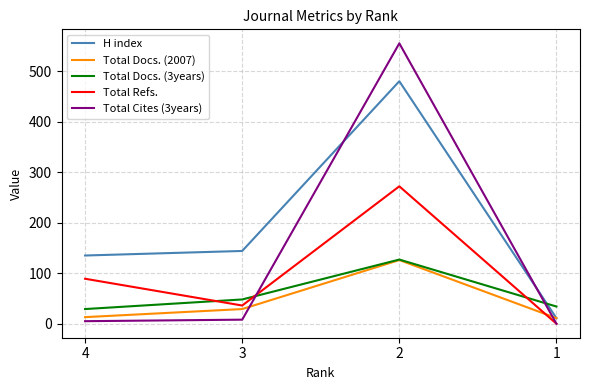

Rank the categories by Total Refs. value from highest to lowest.

2, 4, 3, 1